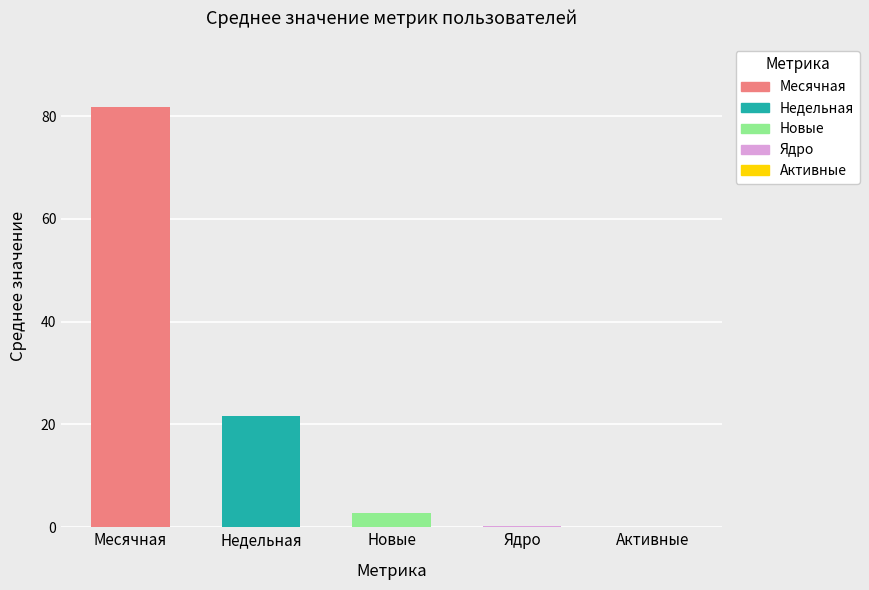

Is it true that Месячная equals 17 at 2024-05-03?

False